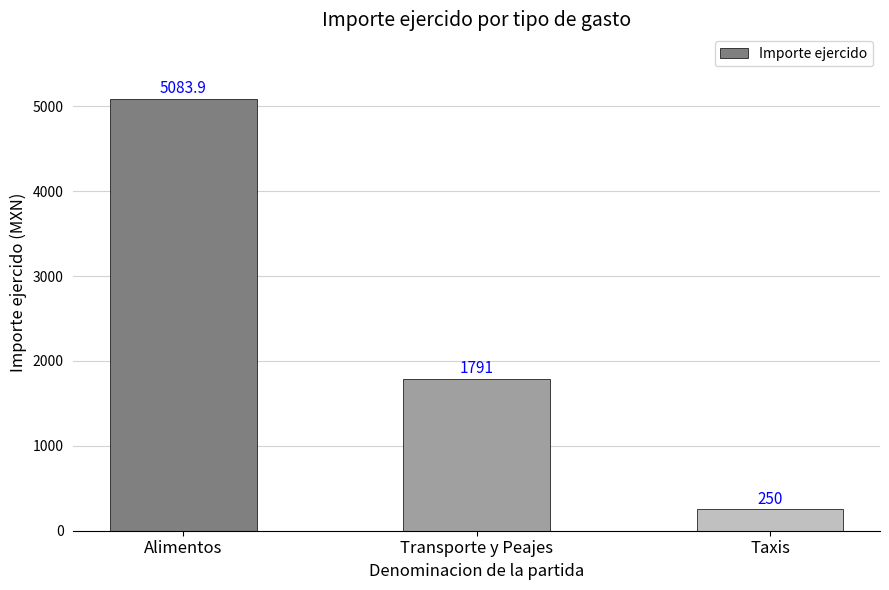

List the labels in order of value, largest first.

Alimentos, Transporte y Peajes, Taxis